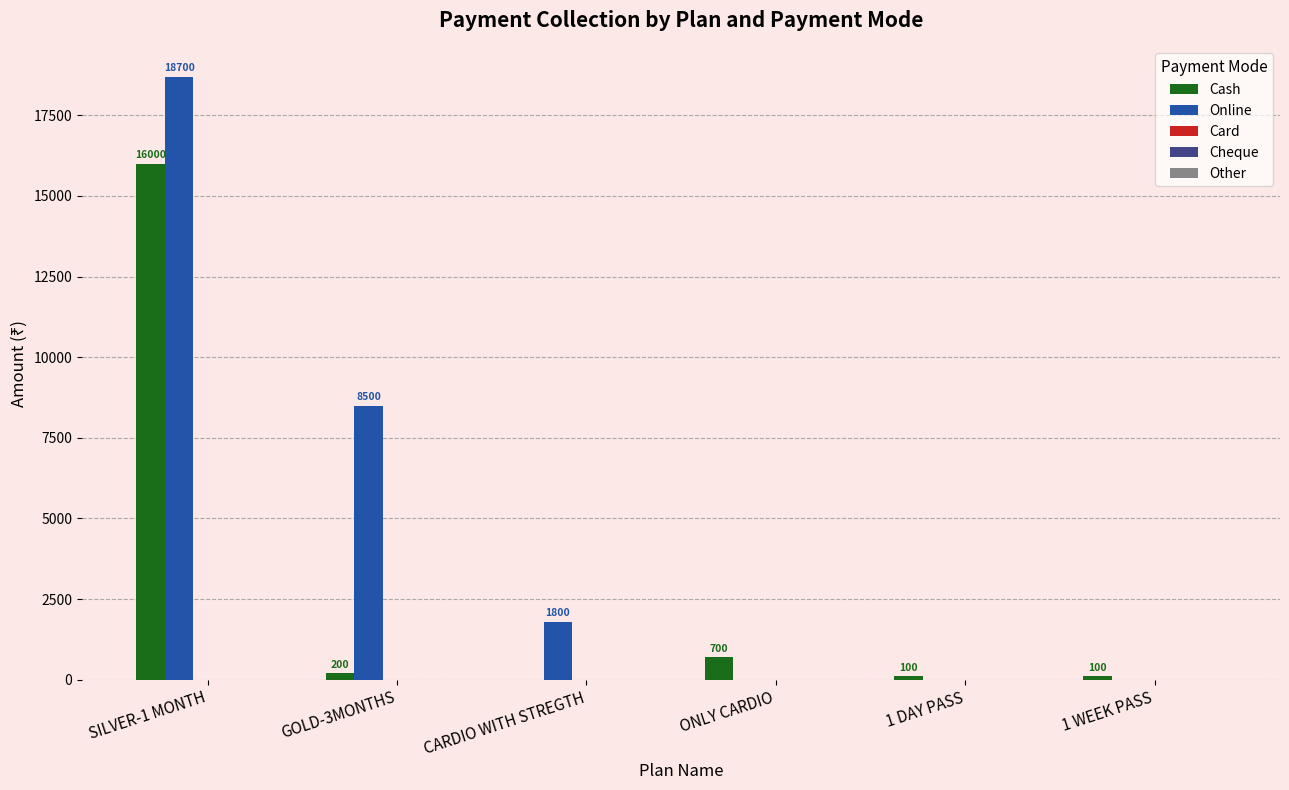

What is the spread (max minus min) of values at CARDIO WITH STREGTH?

1800